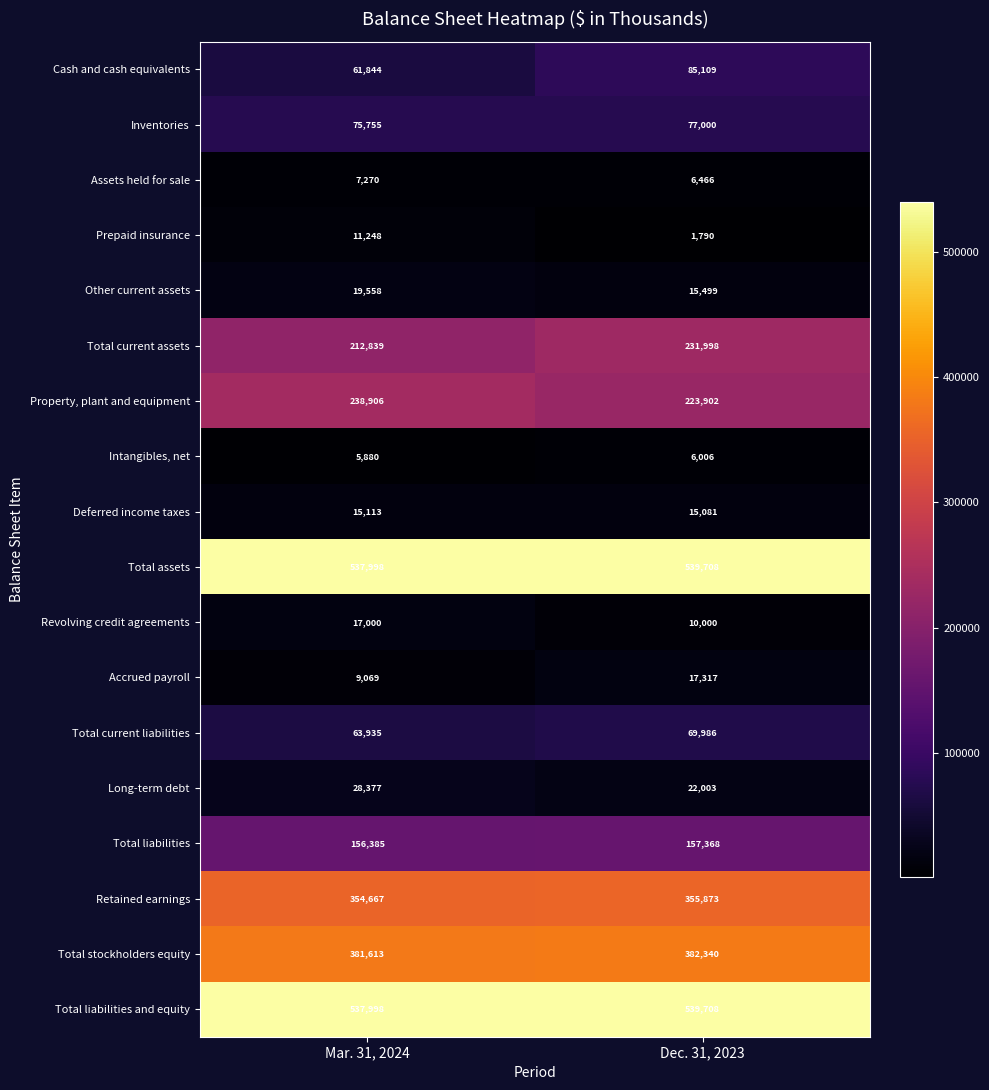

The Total current assets series shows 73924 at Dec. 31, 2023. True or false?

False